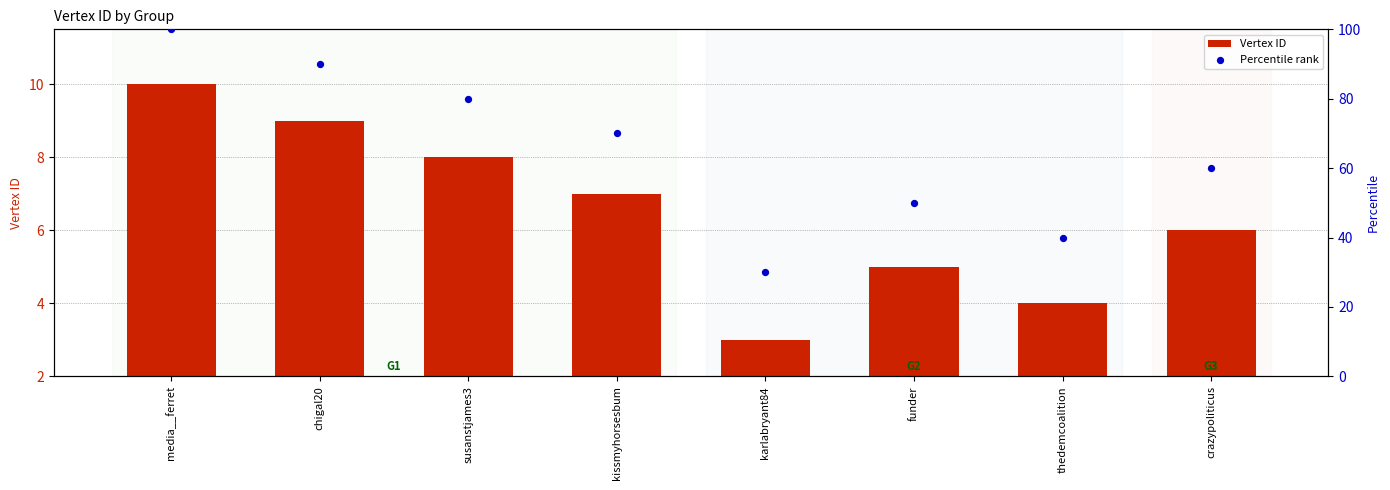

What is the total value across all series at crazypoliticus?

66